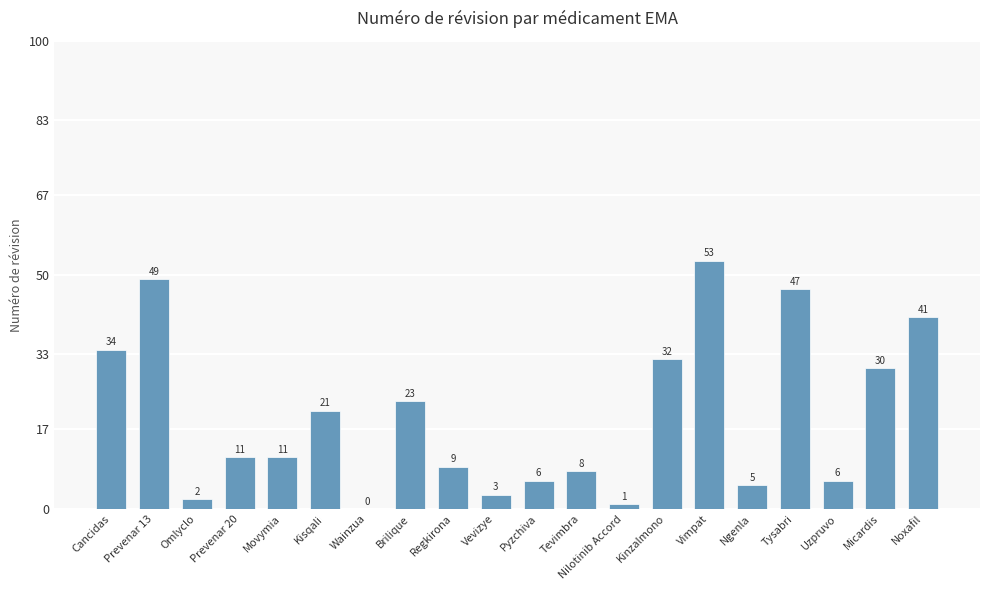

The chart shows a value of 30 at Micardis. True or false?

True